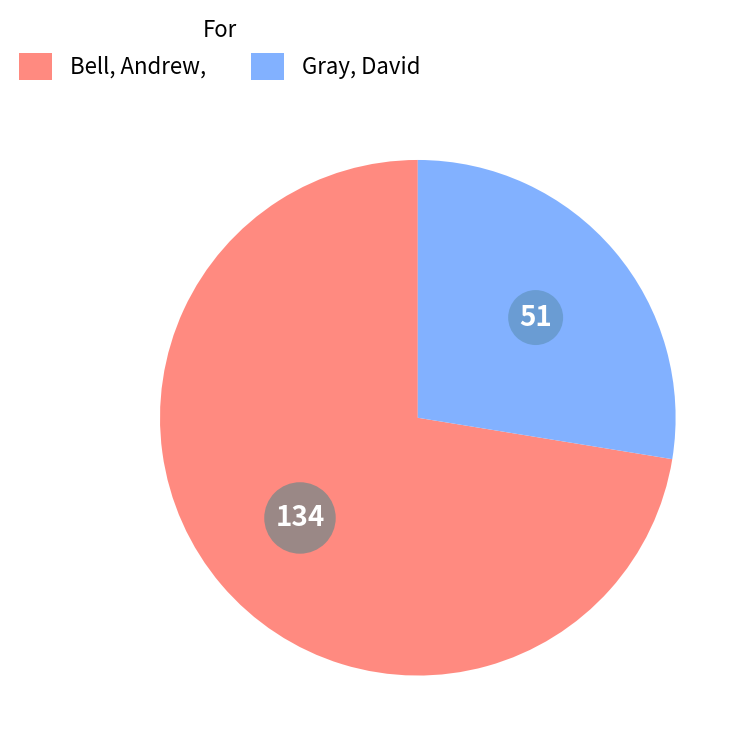

Is there any slice that represents more than half of the pie?

Yes